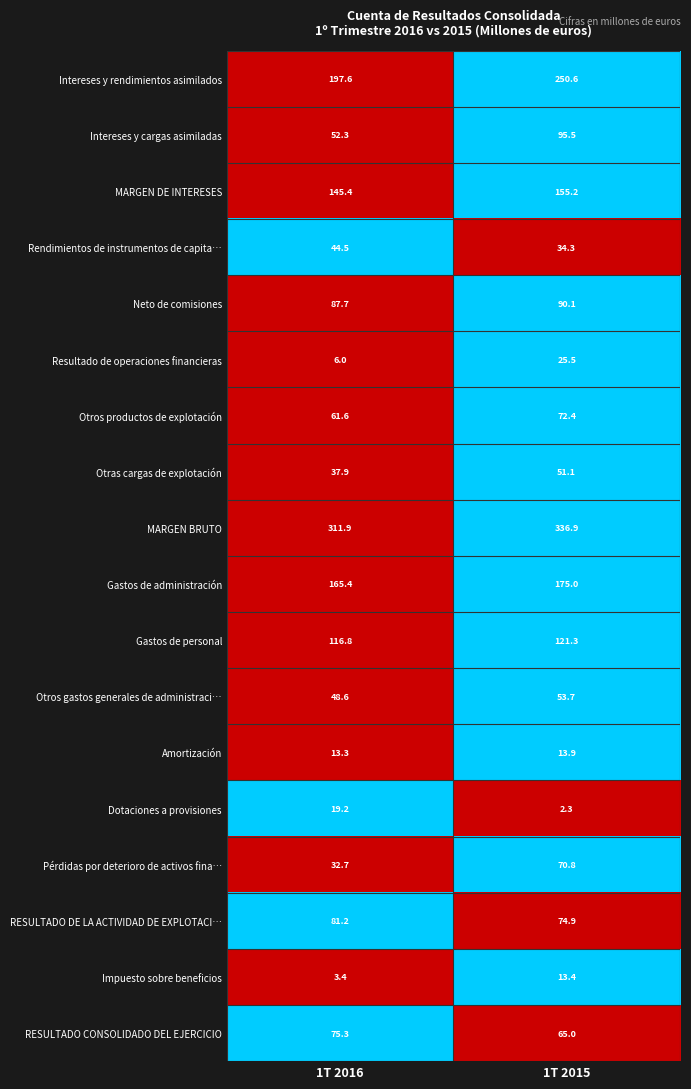

Count the number of data series in this chart.

18